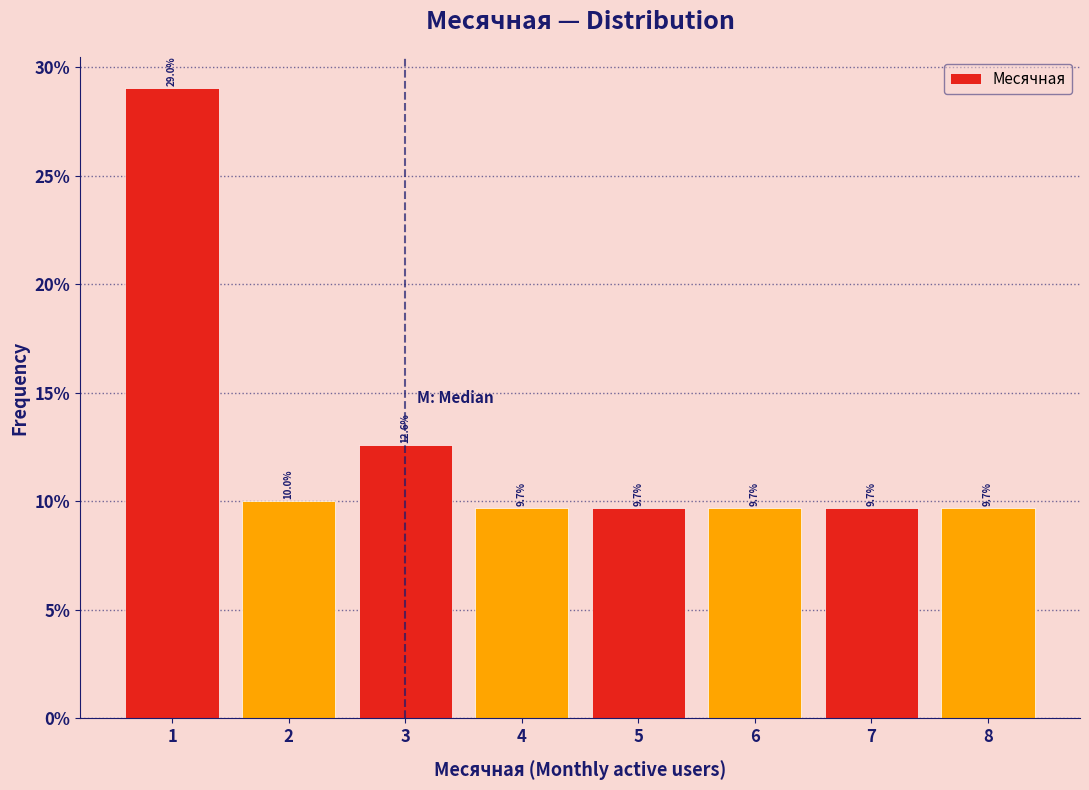

Reading right to left, transcribe all the data shown in this chart.

9.7	9.7	9.7	9.7	9.7	12.6	10.0	29.0